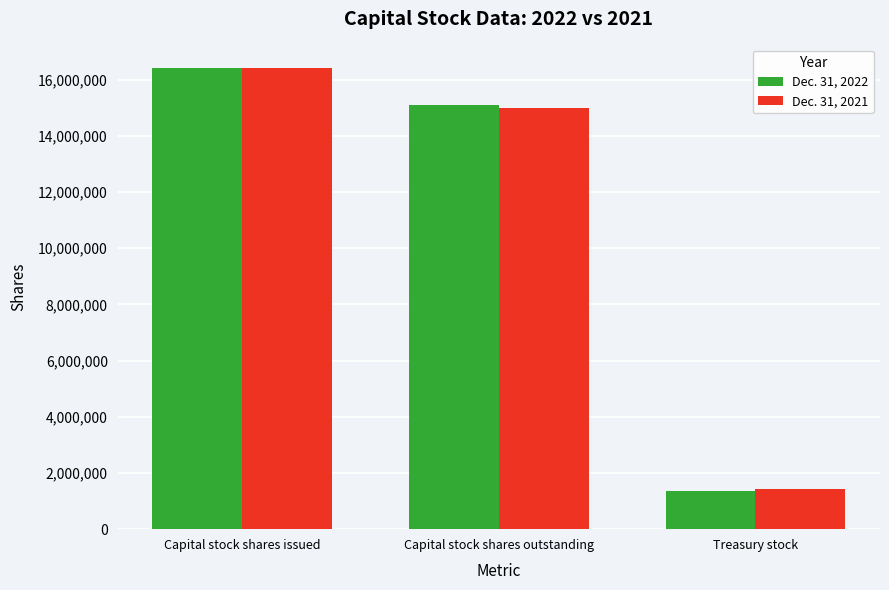

At how many categories does at least one series exceed 10371842?

2